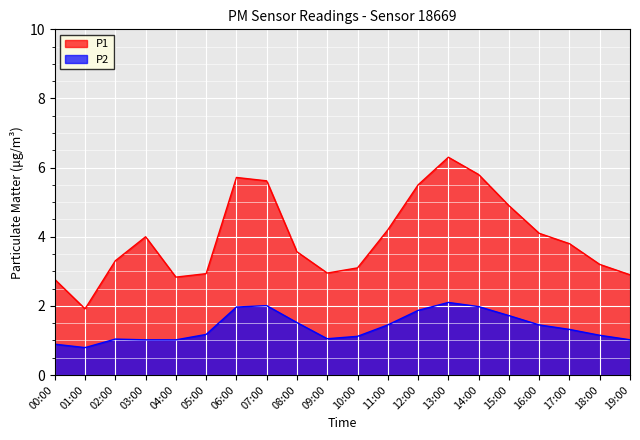

True or false: P1 and P2 cross at least once.

False